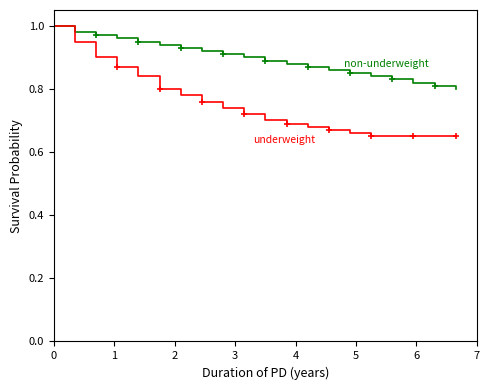

Reading left to right, transcribe all the data shown in this chart.

non-underweight: 1.0	1.0	1.0	1.0	0.9	0.9	0.9	0.9	0.9	0.9	0.9	0.9	0.9	0.9	0.8	0.8	0.8	0.8	0.8	0.8
underweight: 1.0	0.9	0.9	0.9	0.8	0.8	0.8	0.8	0.7	0.7	0.7	0.7	0.7	0.7	0.7	0.7	0.7	0.7	0.7	0.7